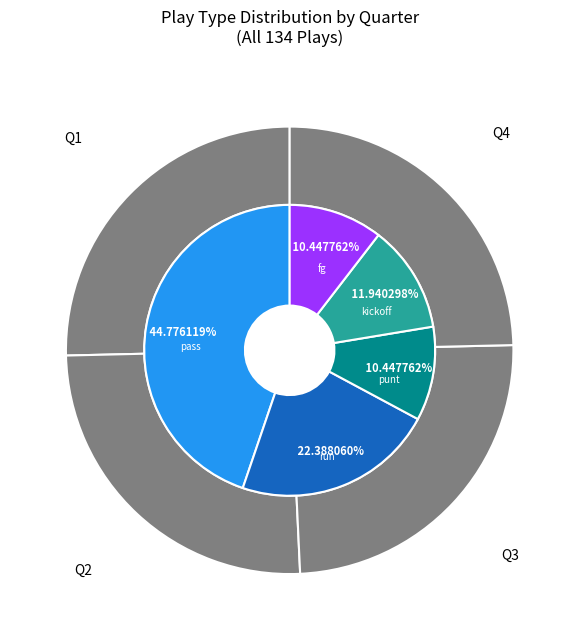

Rank the categories by value from highest to lowest.

Q1, Q2, Q4, Q3